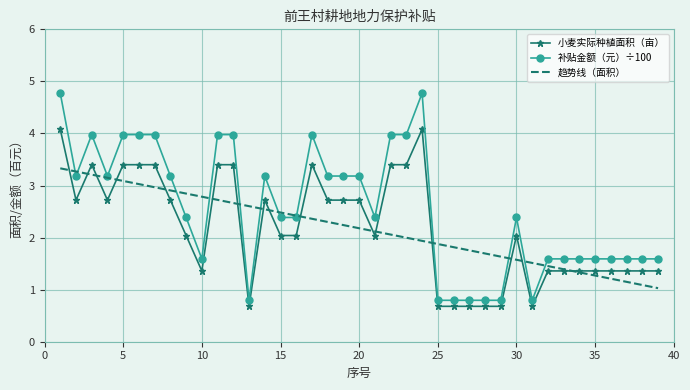

What is the minimum value shown in the chart?

0.7